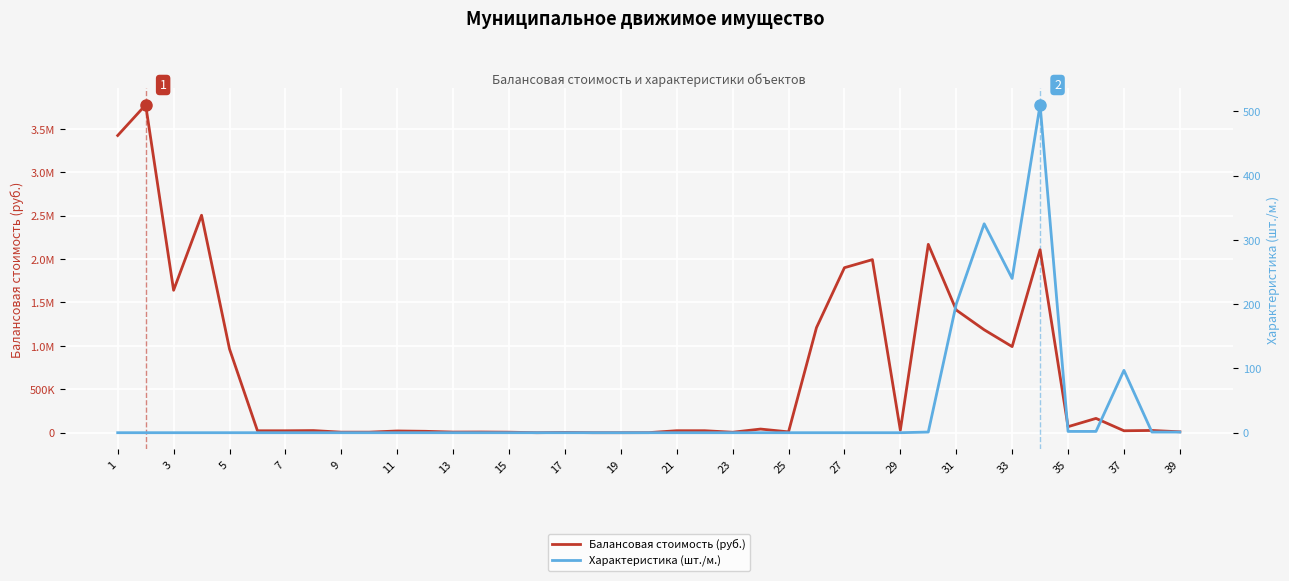

What is the difference between the highest and lowest values at 15?

24490.0